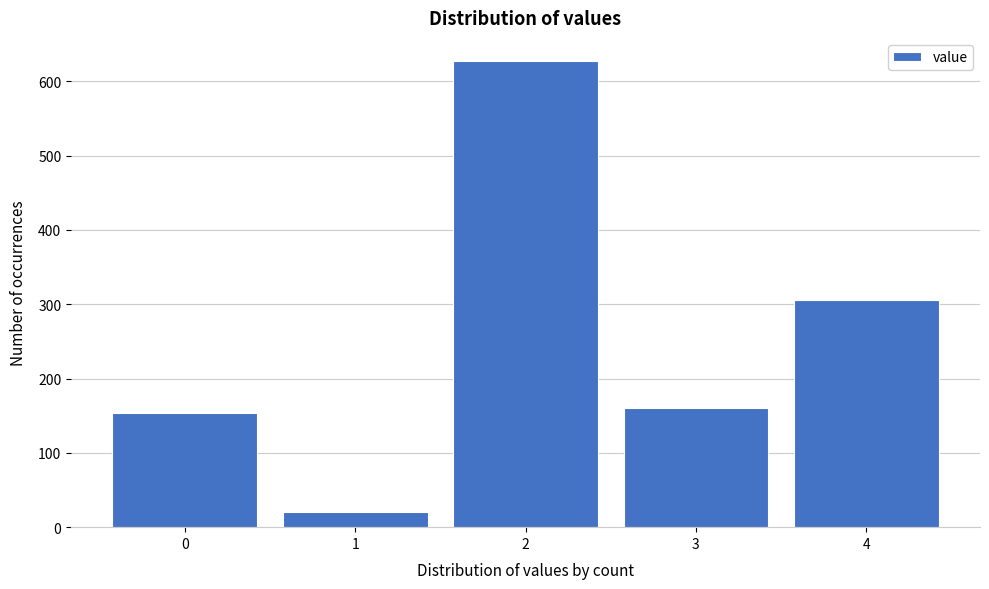

Reading left to right, extract all data points from this chart.

0=153	1=21	2=627	3=160	4=306